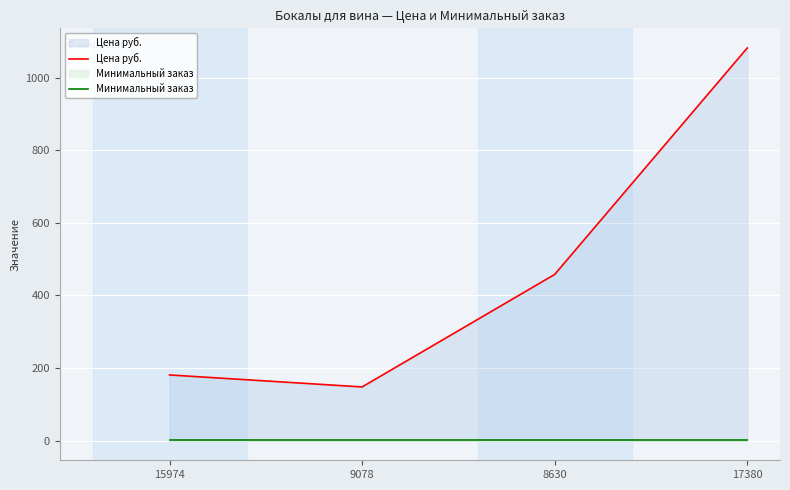

What is the smallest value displayed?

1